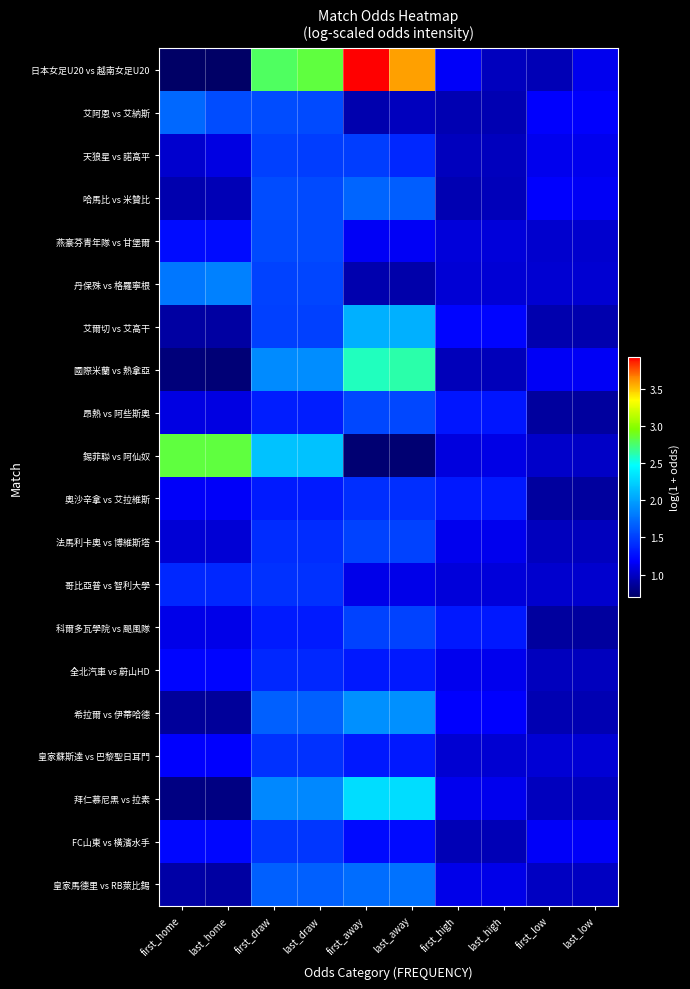

Which category has the lowest value across all series?

first_home